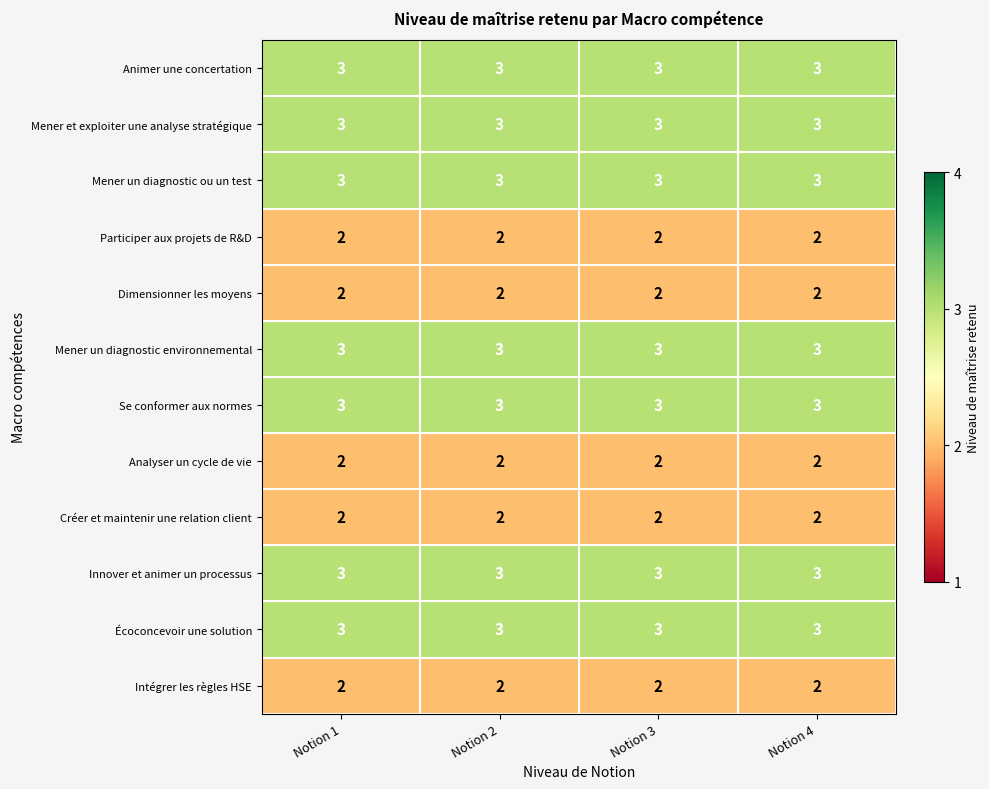

What is the greatest value displayed?

3